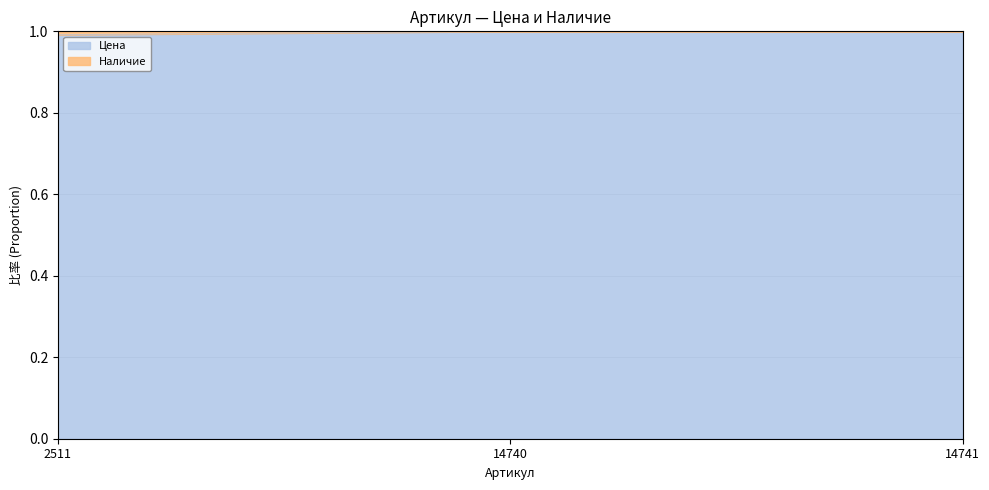

What is the sum of the values at 2511 and 14741?

2.0